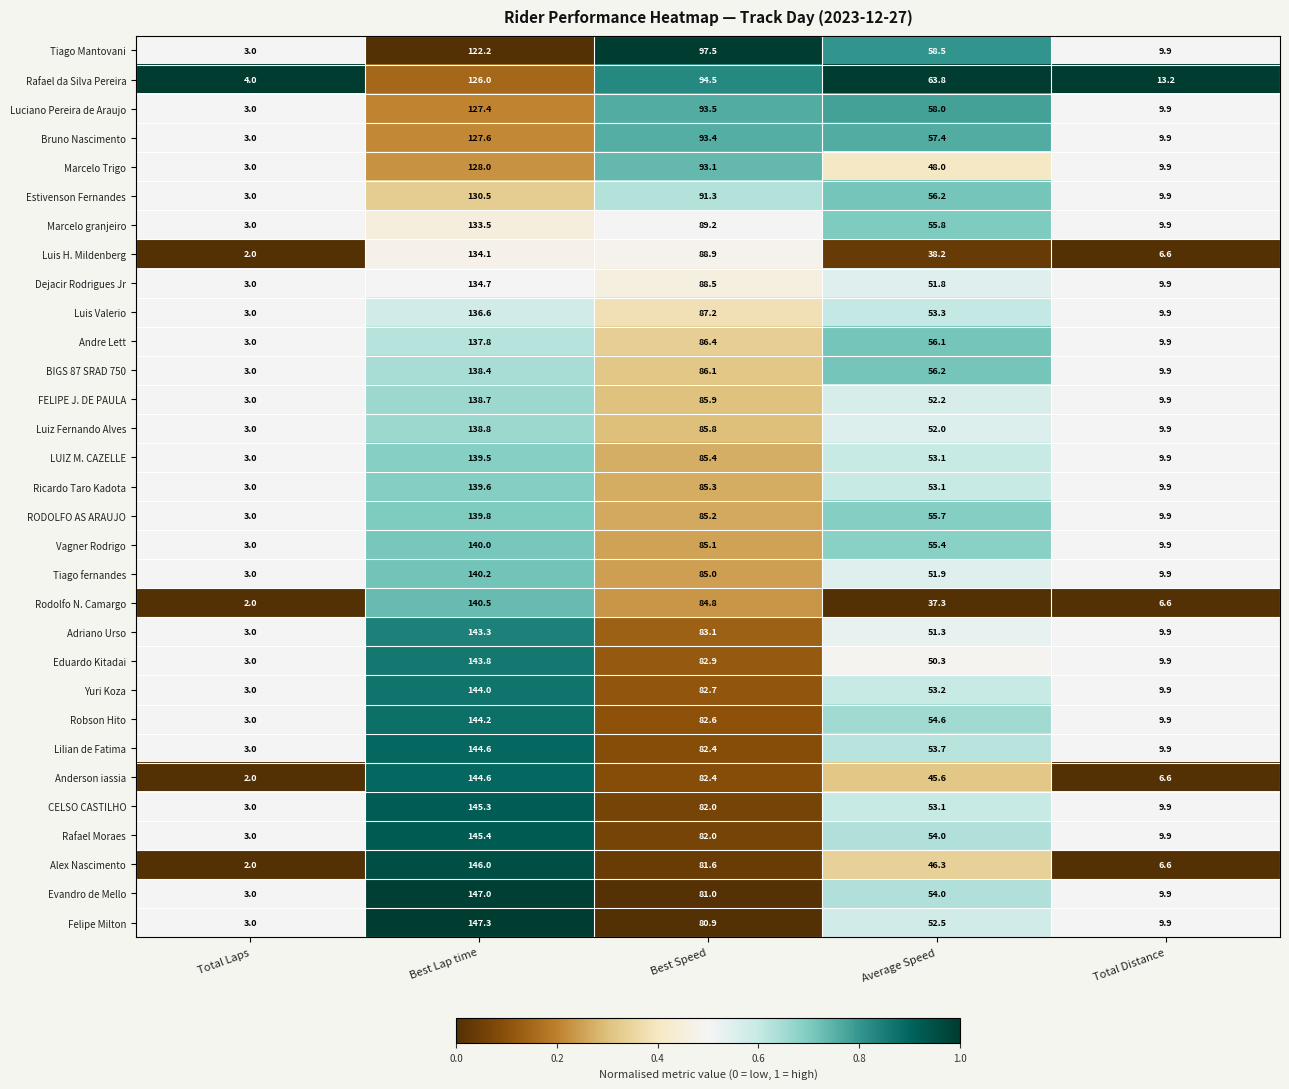

List the labels in order of Tiago fernandes value, smallest first.

Total Laps, Total Distance, Average Speed, Best Speed, Best Lap time